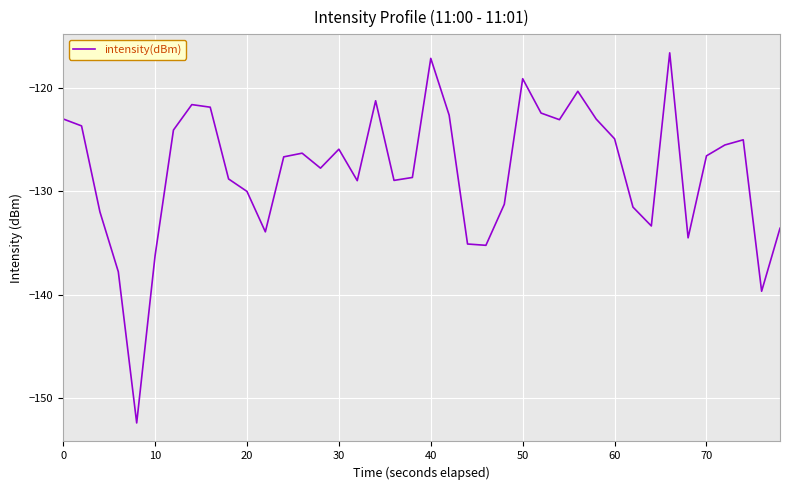

Is this an area chart (filled region under the line)?

No